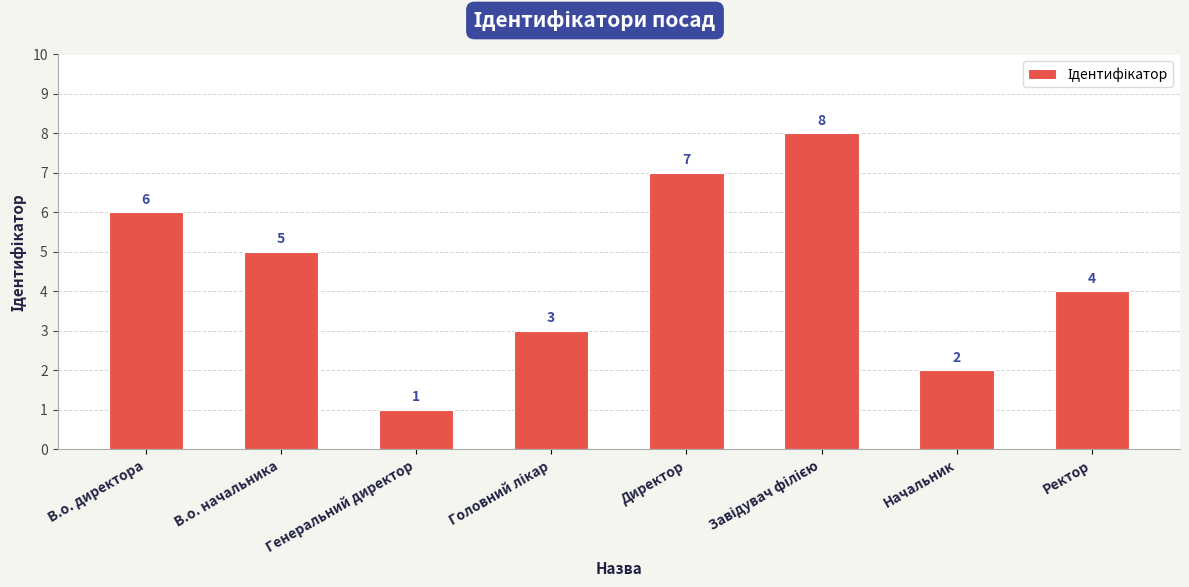

Is it true that the value at В.о. директора is 3?

False